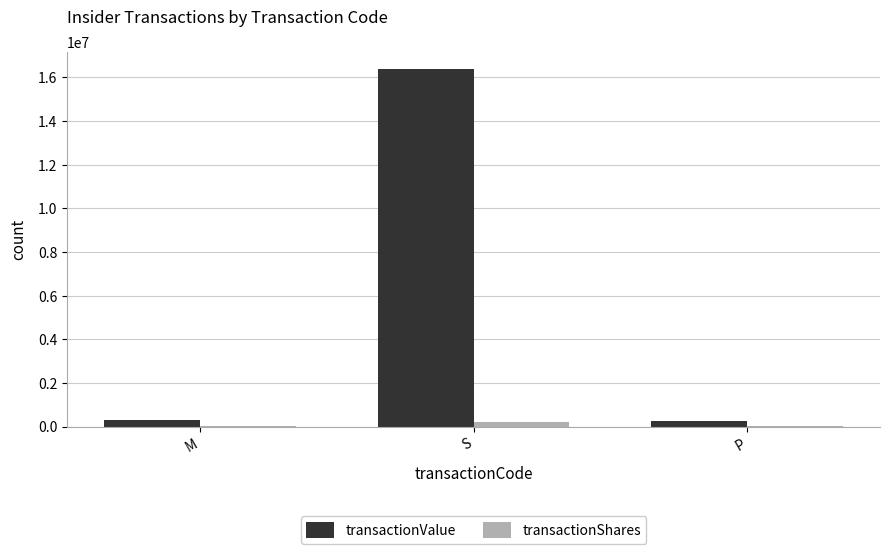

Which label corresponds to the largest value in the chart?

S